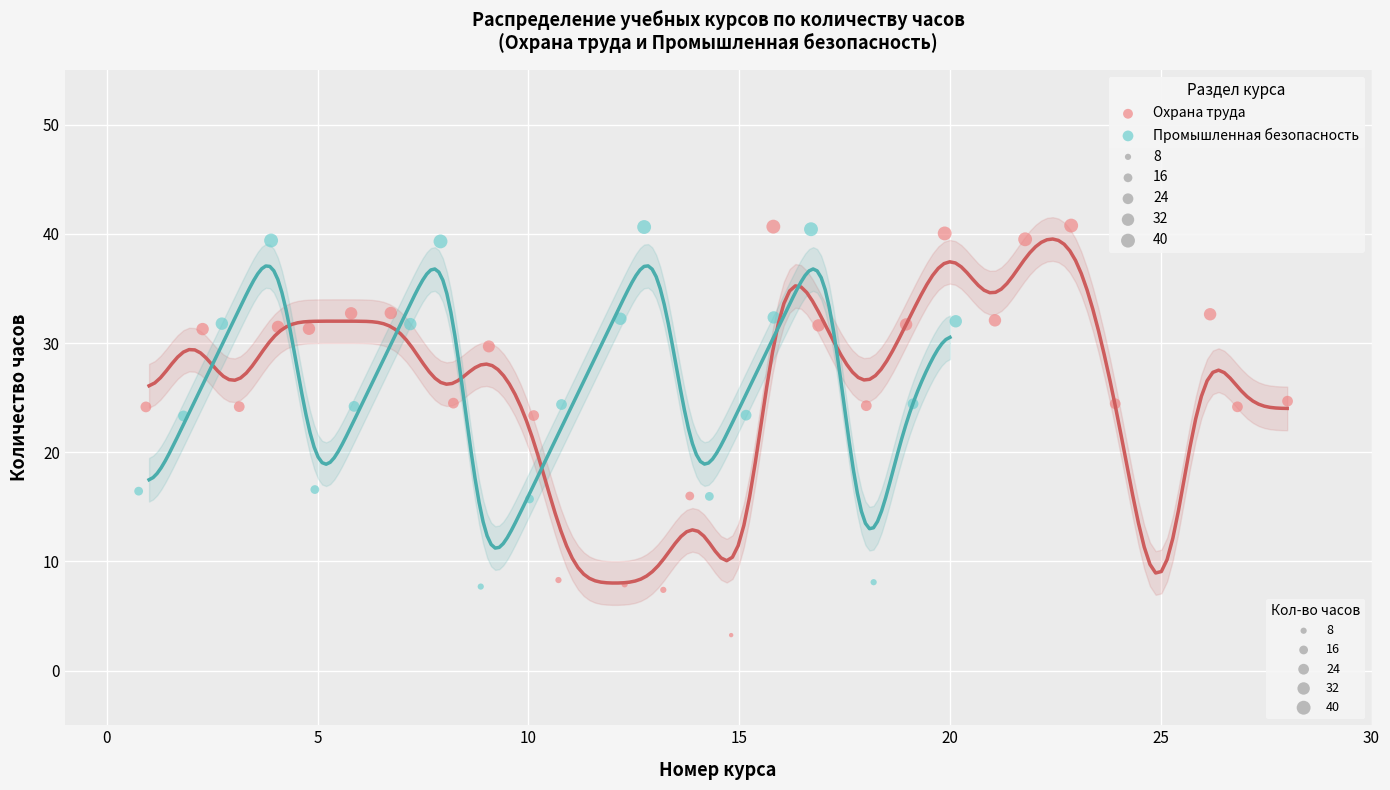

Which series has the widest spread of Y values?

Охрана труда